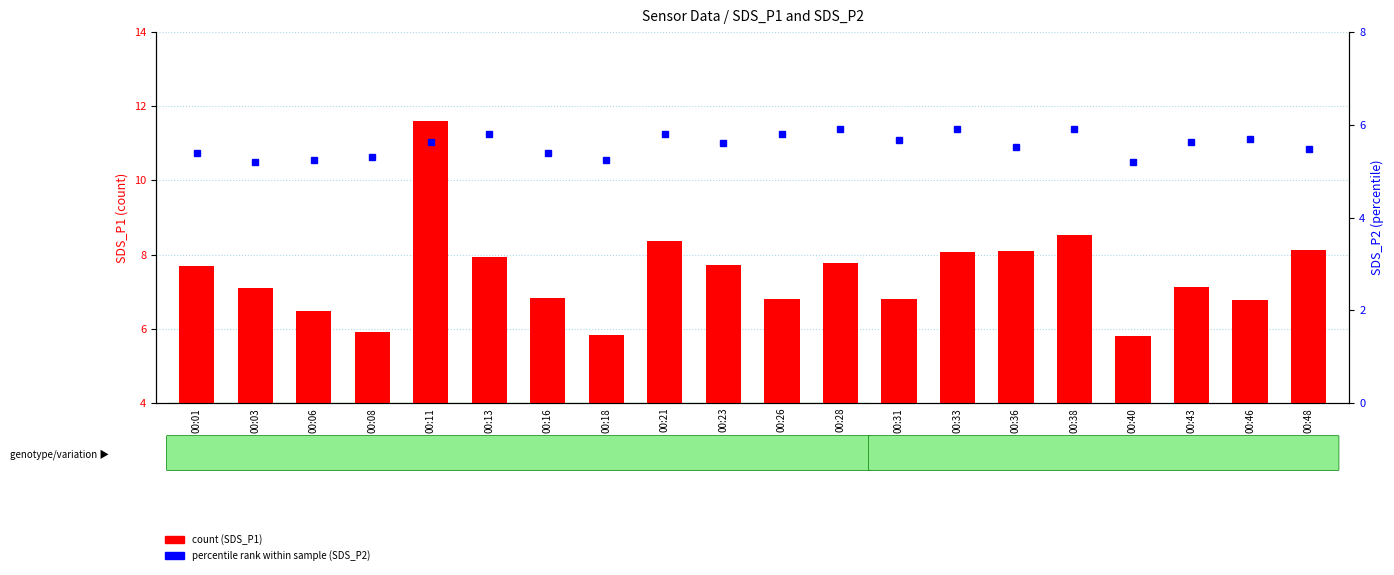

Which series has the largest range (max minus min)?

SDS_P1 (count)